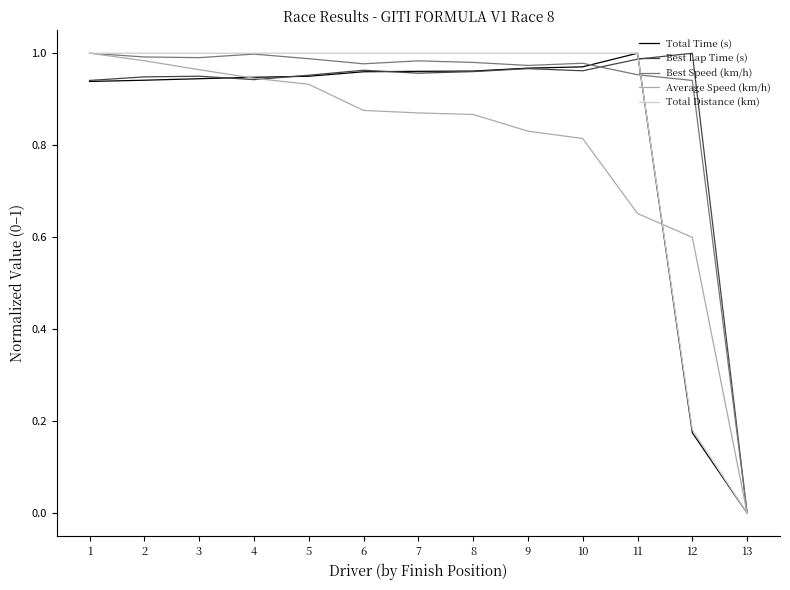

What is the spread (max minus min) of values at 11?

0.3